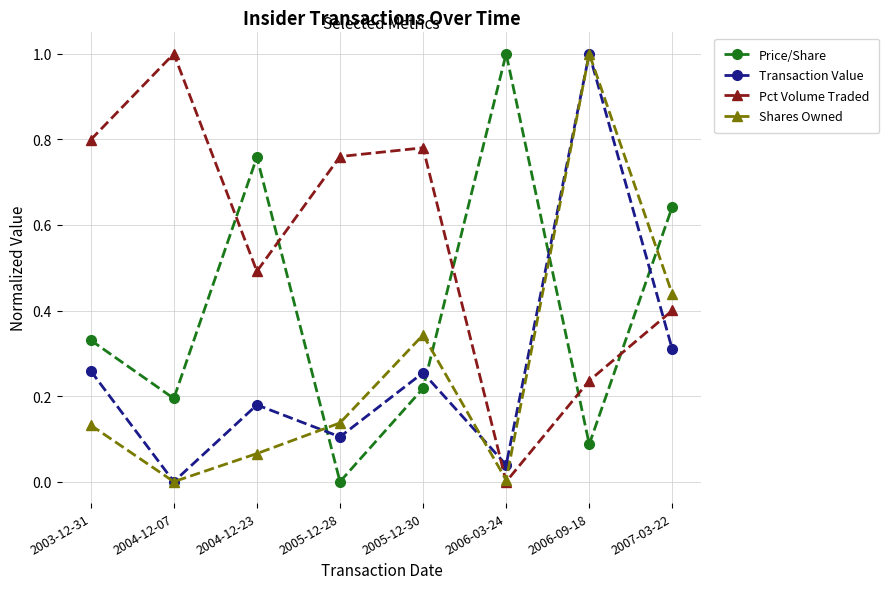

At which label does Transaction Value reach its peak?

2006-09-18